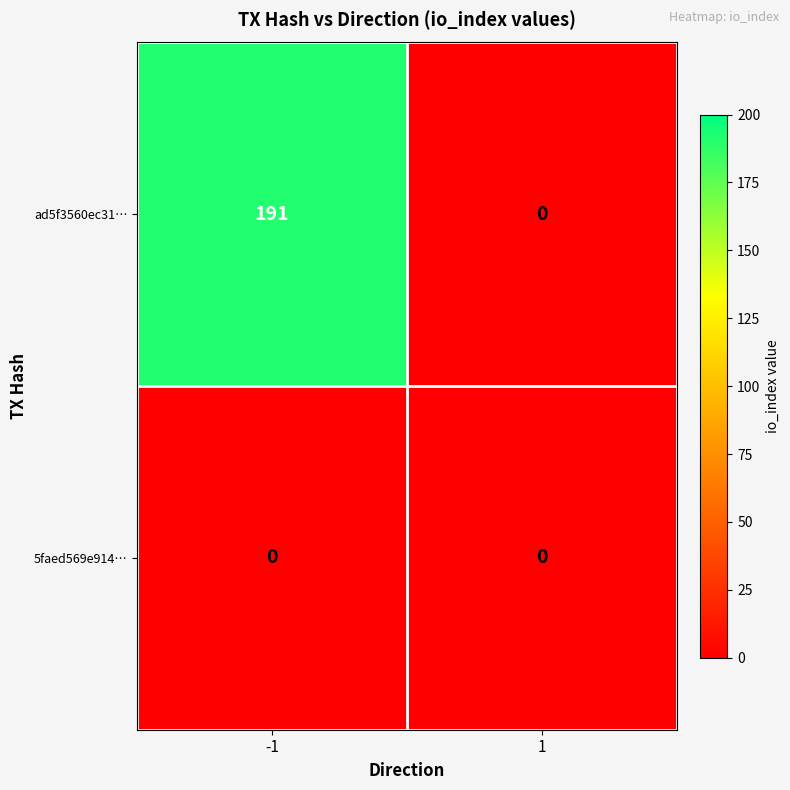

What value does the ad5f3560ec31… series have at -1?

191